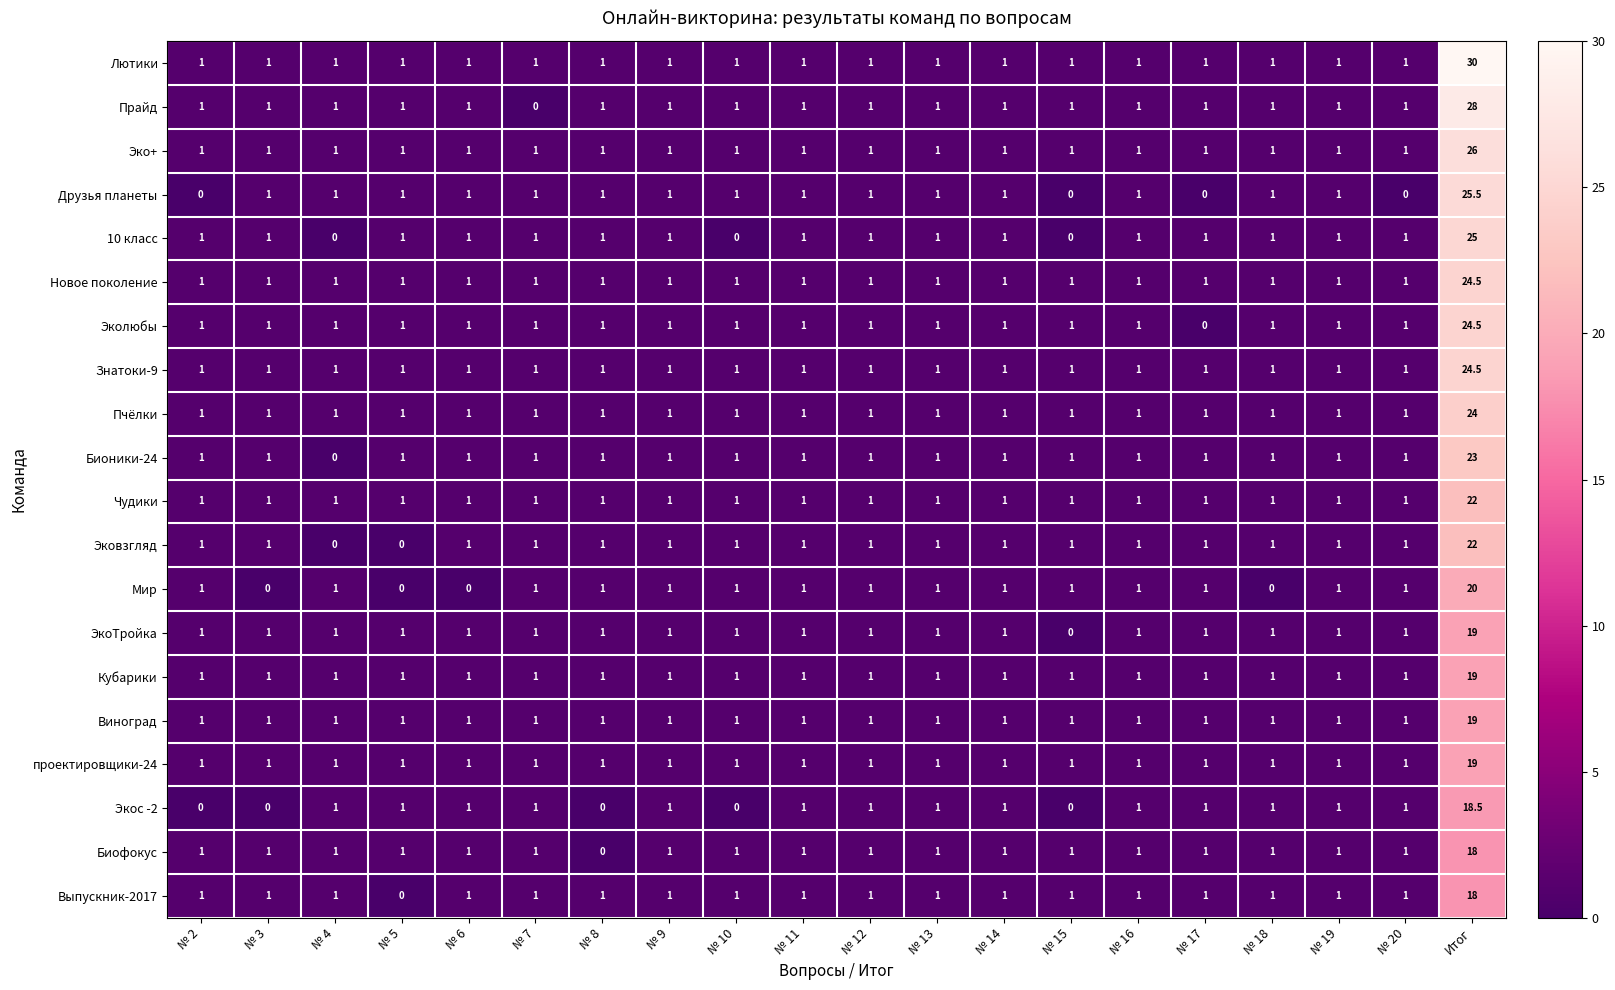

The Эко+ series shows 1.0 at № 13. True or false?

True